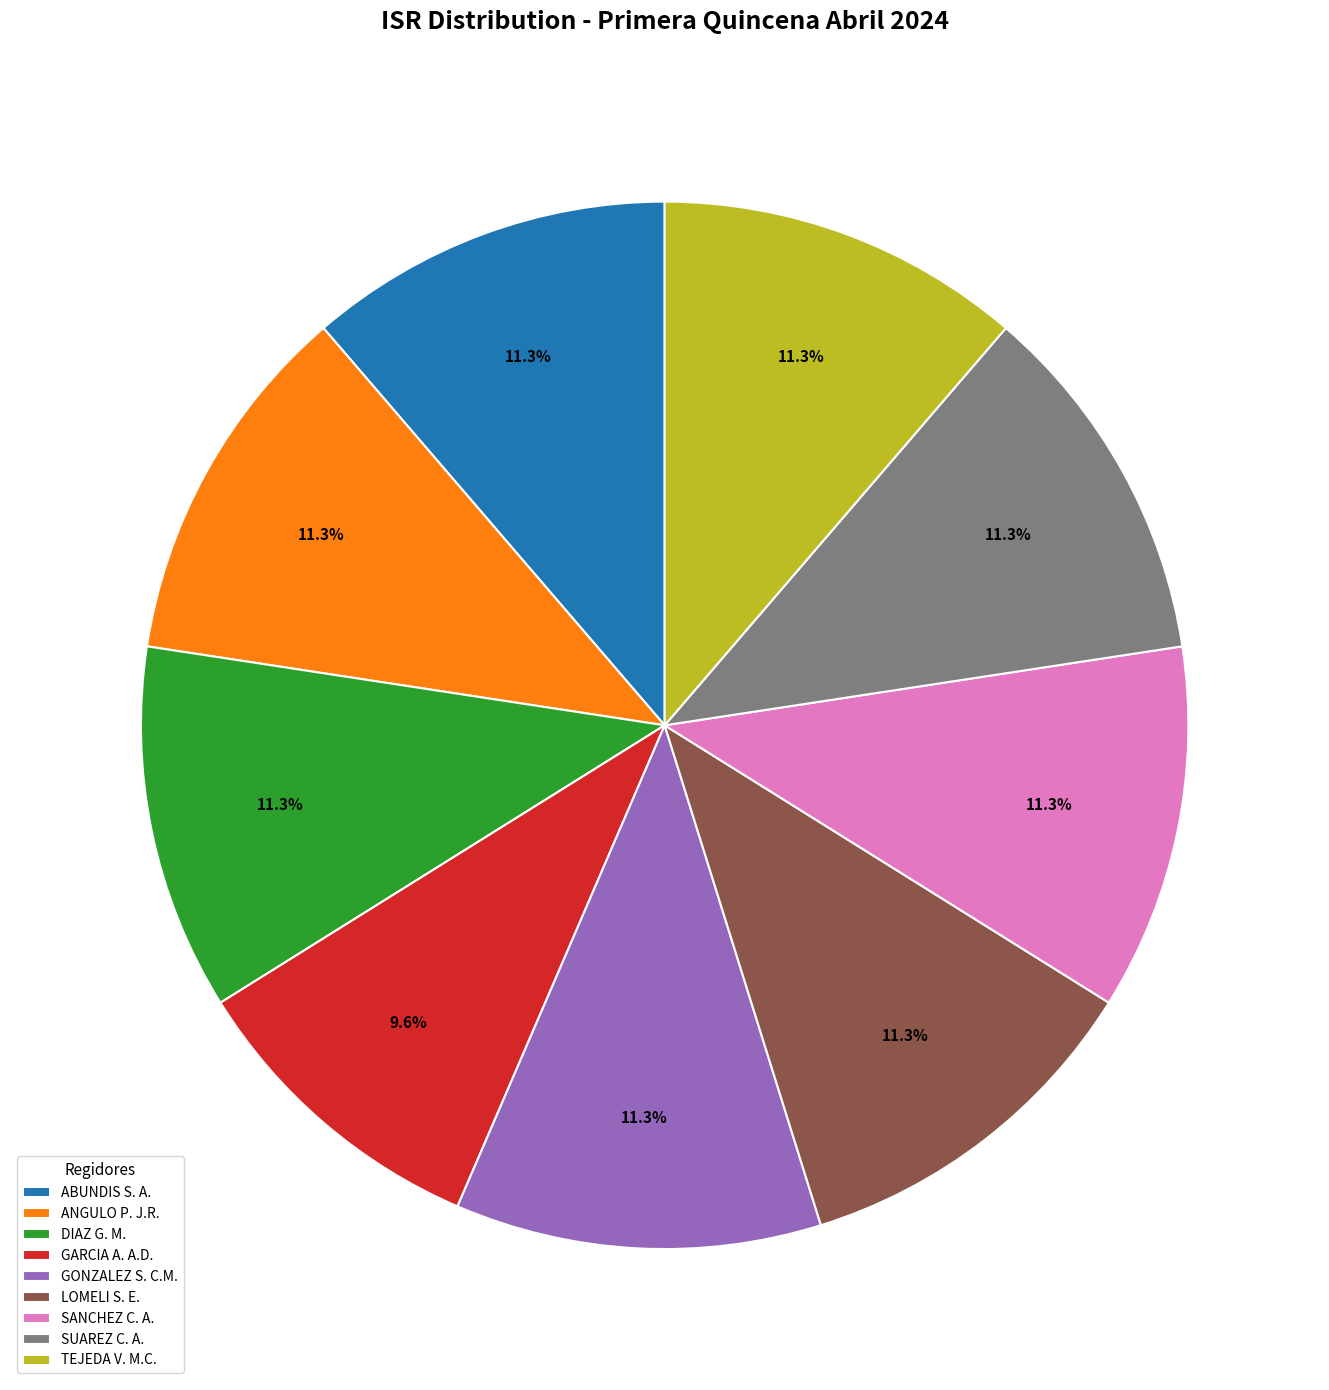

Which category has the smallest portion of the pie?

GARCIA A. A.D.